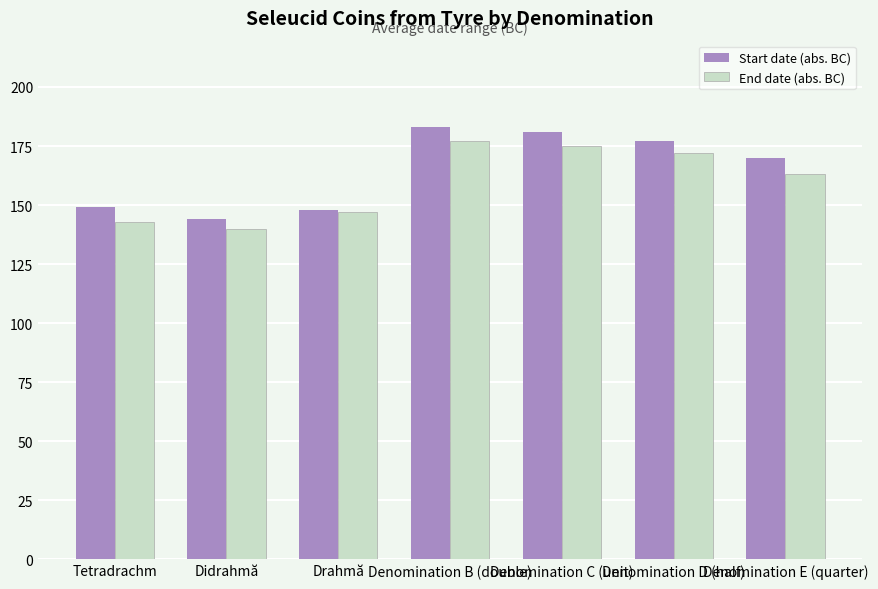

At which category is the sum across all series the highest?

Denomination B (double)